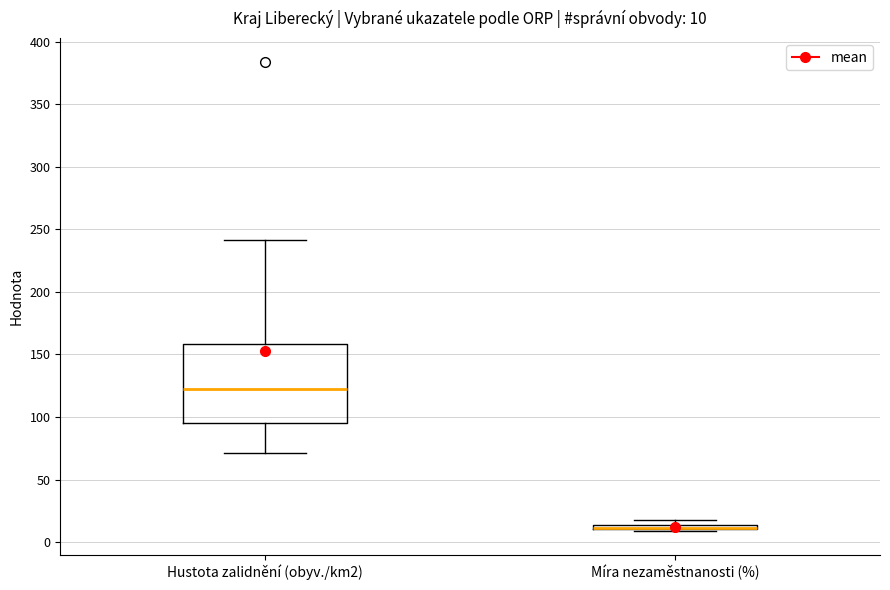

Which box is the tallest, from its lower edge to its upper edge?

Hustota zalidnění (obyv./km2)